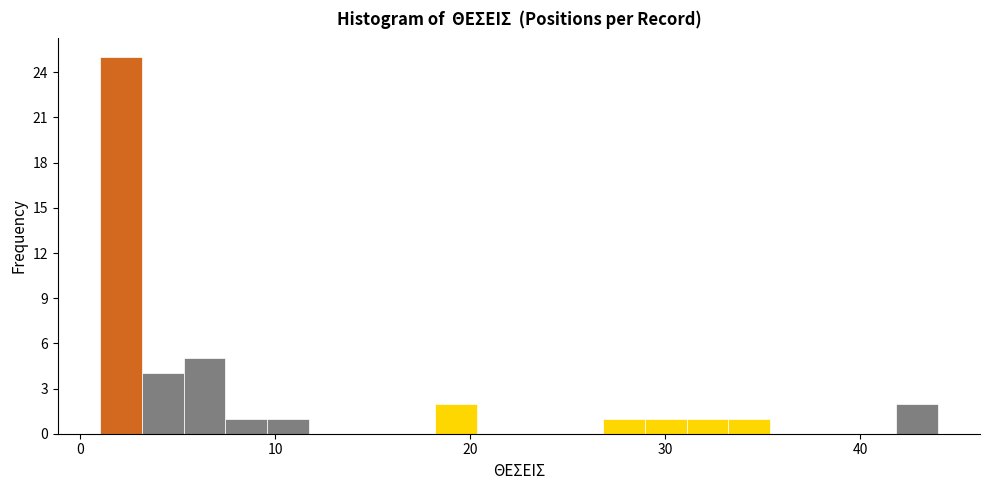

Around what value on the x-axis is the tallest bar? Give the approximate position of its centre, as read against the axis.

2